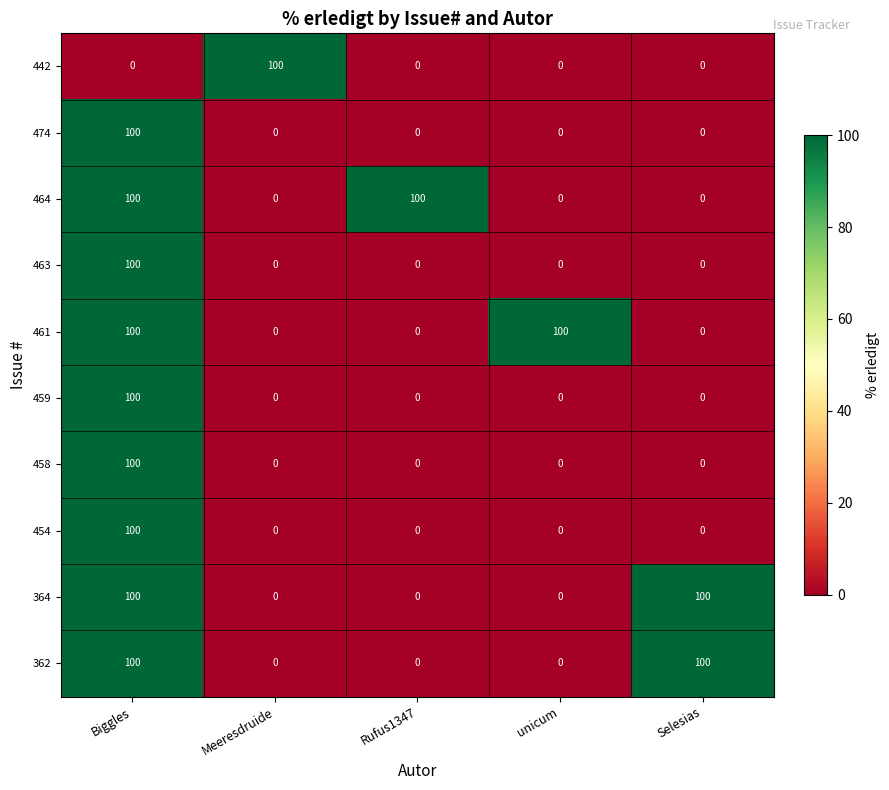

What is the average value of the 461 series?

40